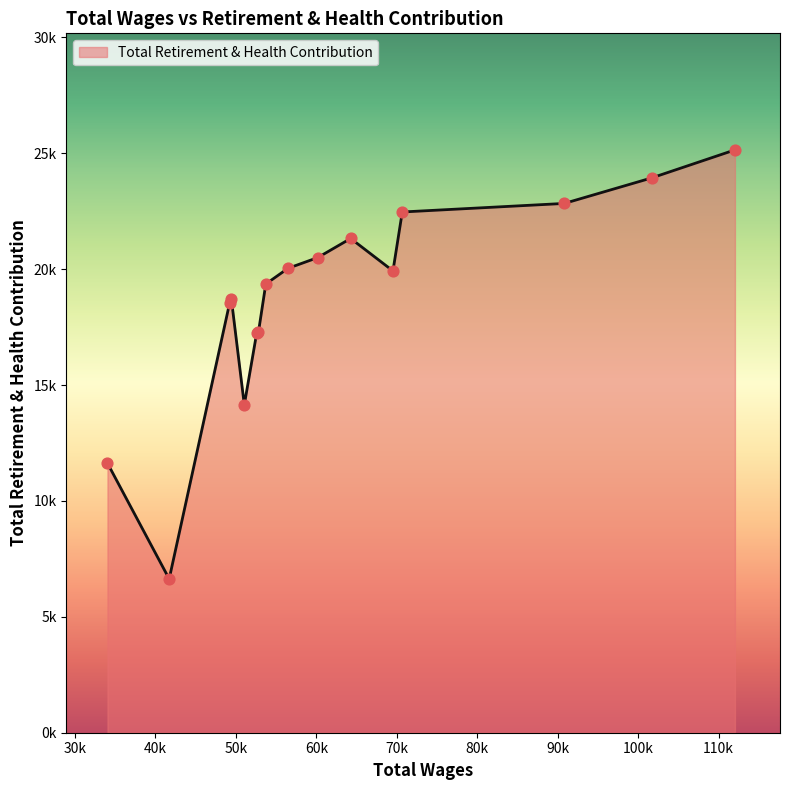

Does the chart have visible grid lines?

No